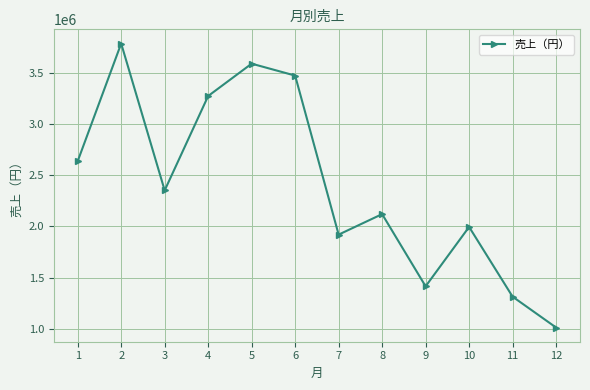

What is the change in value from 2 to 5?

-196735